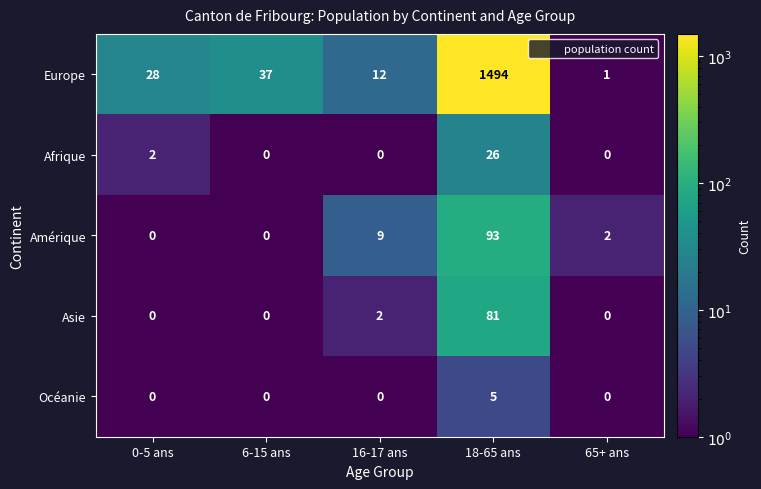

The value of Afrique at 0-5 ans is 4. True or false?

False